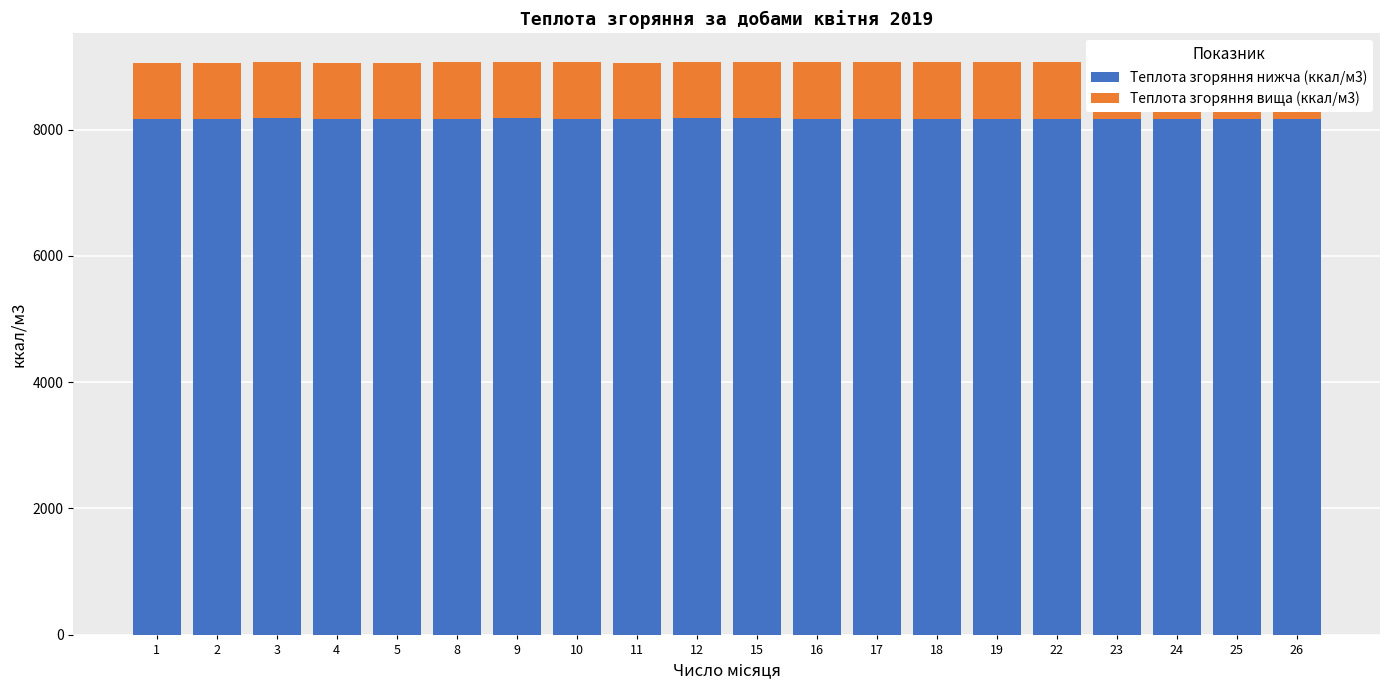

What is the sum of the Теплота згоряння нижча (ккал/м3) values at 26 and 18?

16346.9